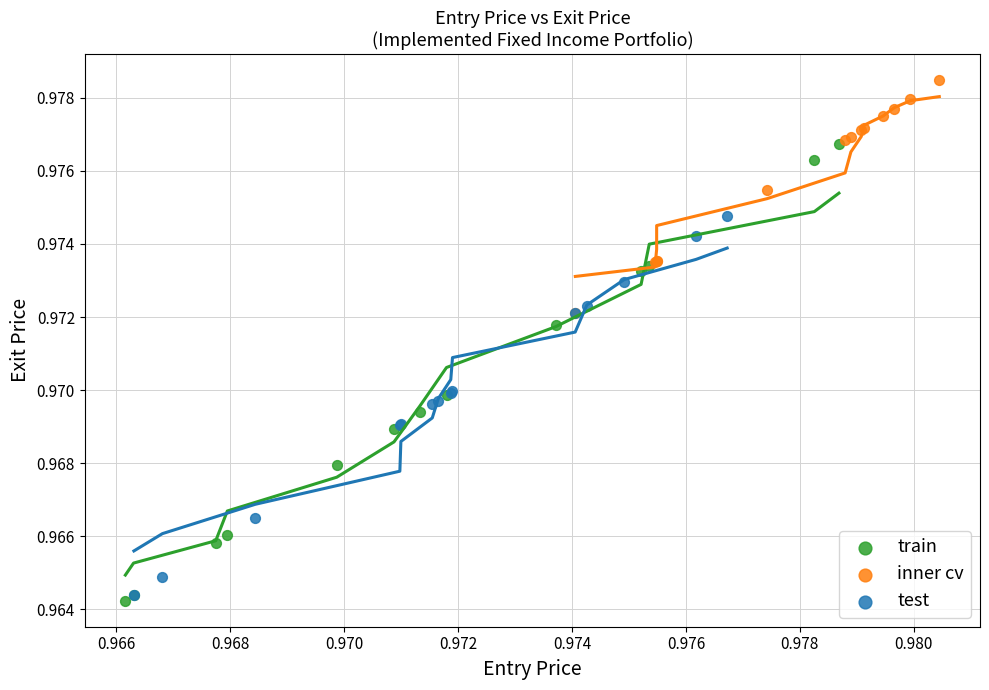

Which series has the widest spread of Y values?

train